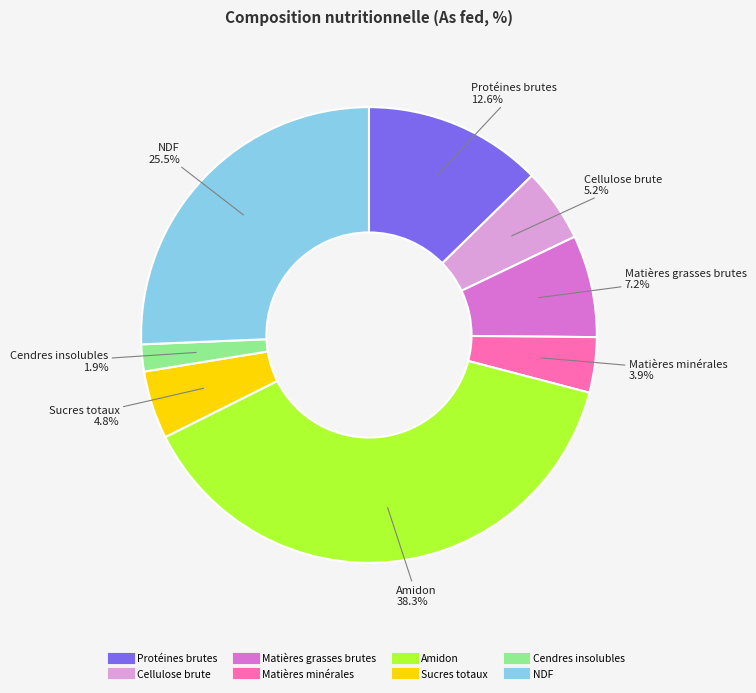

What is the largest slice in the pie chart?

Amidon
38.3%